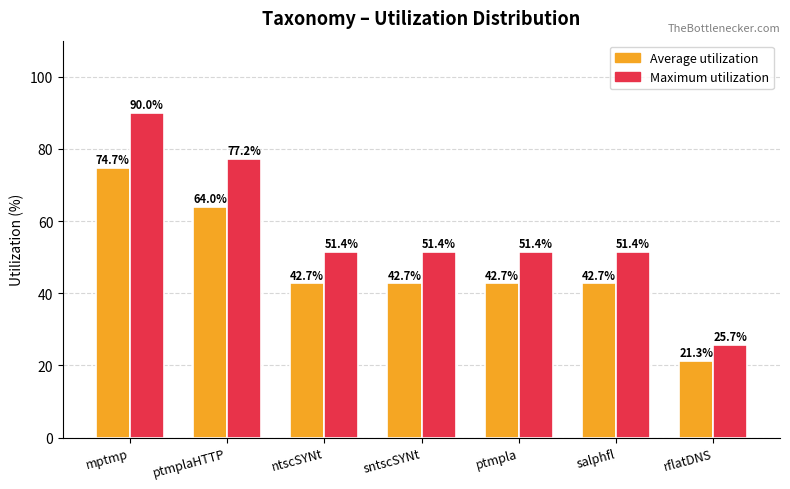

Does the chart contain stacked bars?

No